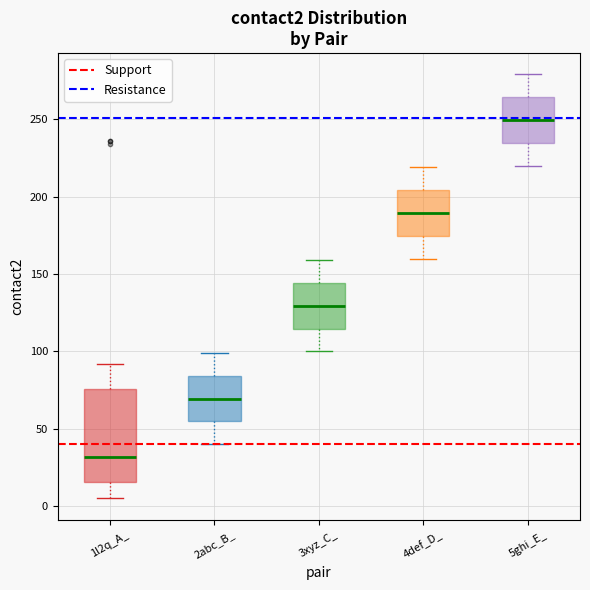

Which box is the tallest, from its lower edge to its upper edge?

1l2q_A_